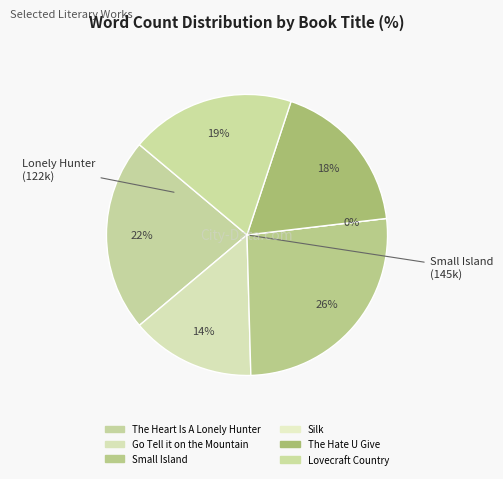

Which category has the biggest portion of the pie?

Small Island